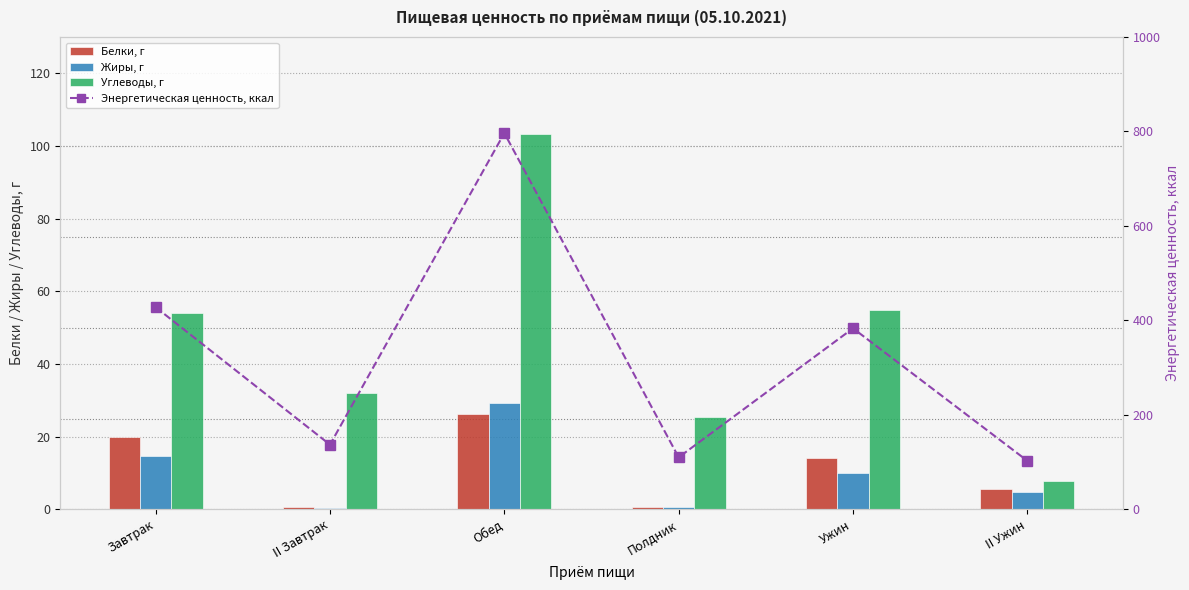

What is the approximate value of Жиры, г at II Завтрак?

0.5